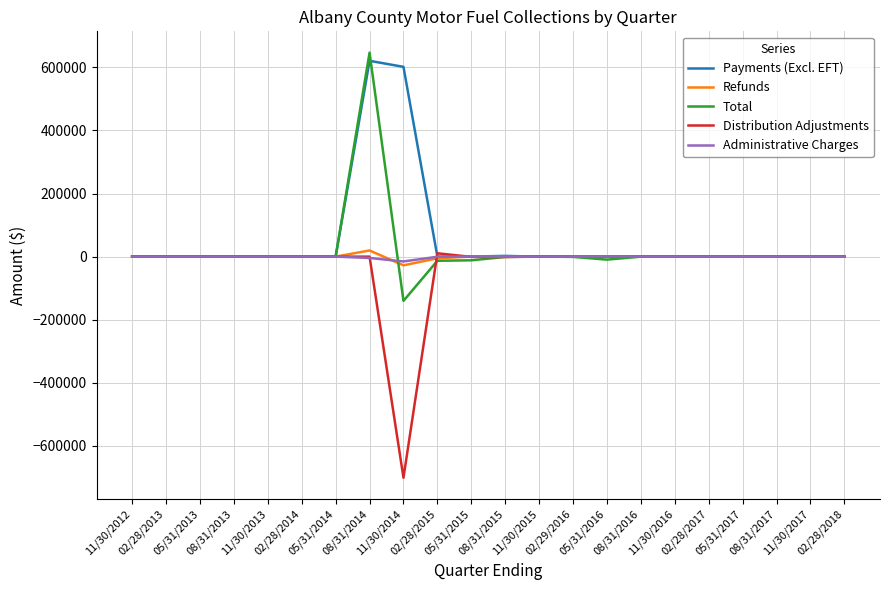

Which category has the highest value across all series?

08/31/2014